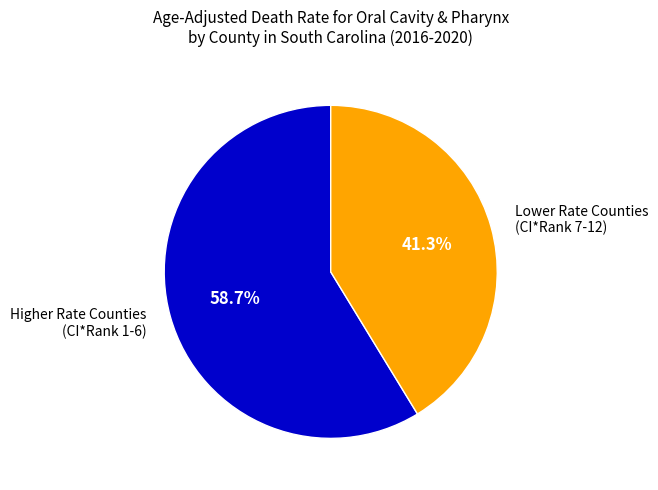

What is the total percentage of Higher Rate Counties (CI*Rank 1-6) and Lower Rate Counties (CI*Rank 7-12)?

100.0%